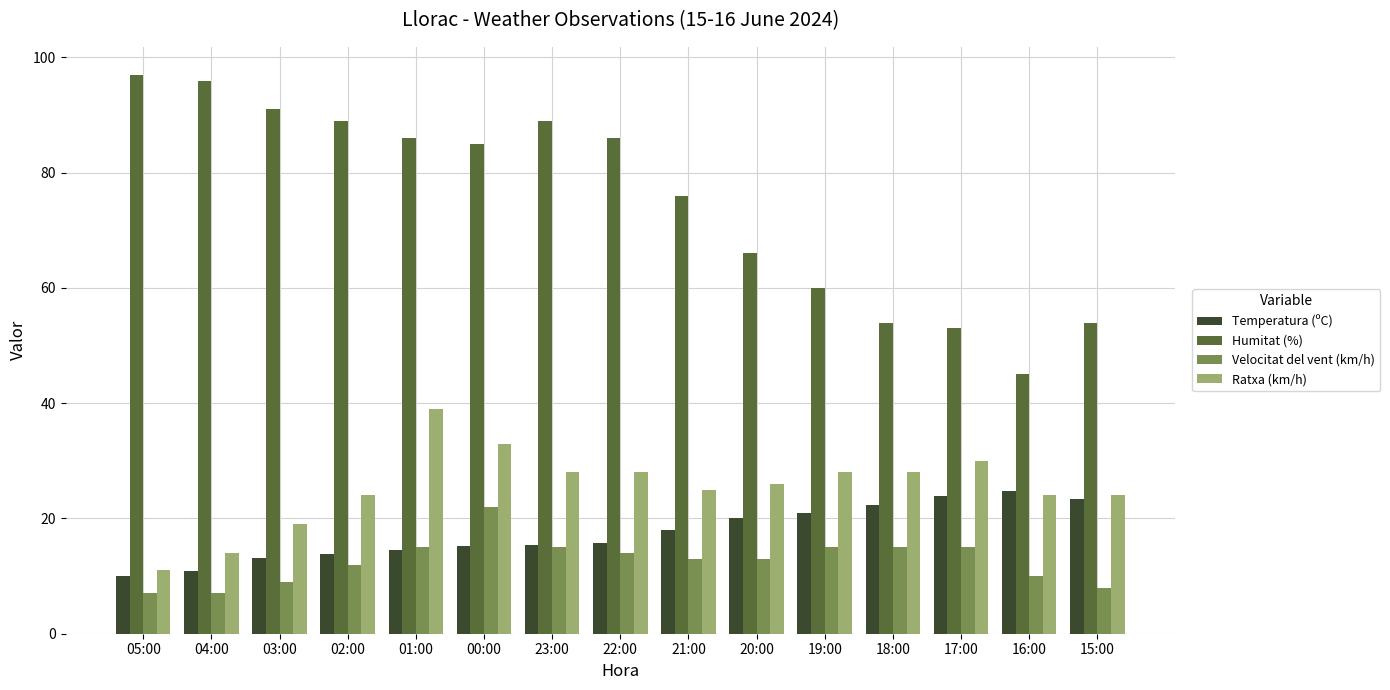

What is the difference between the Humitat (%) values at 19:00 and 21:00?

16.0